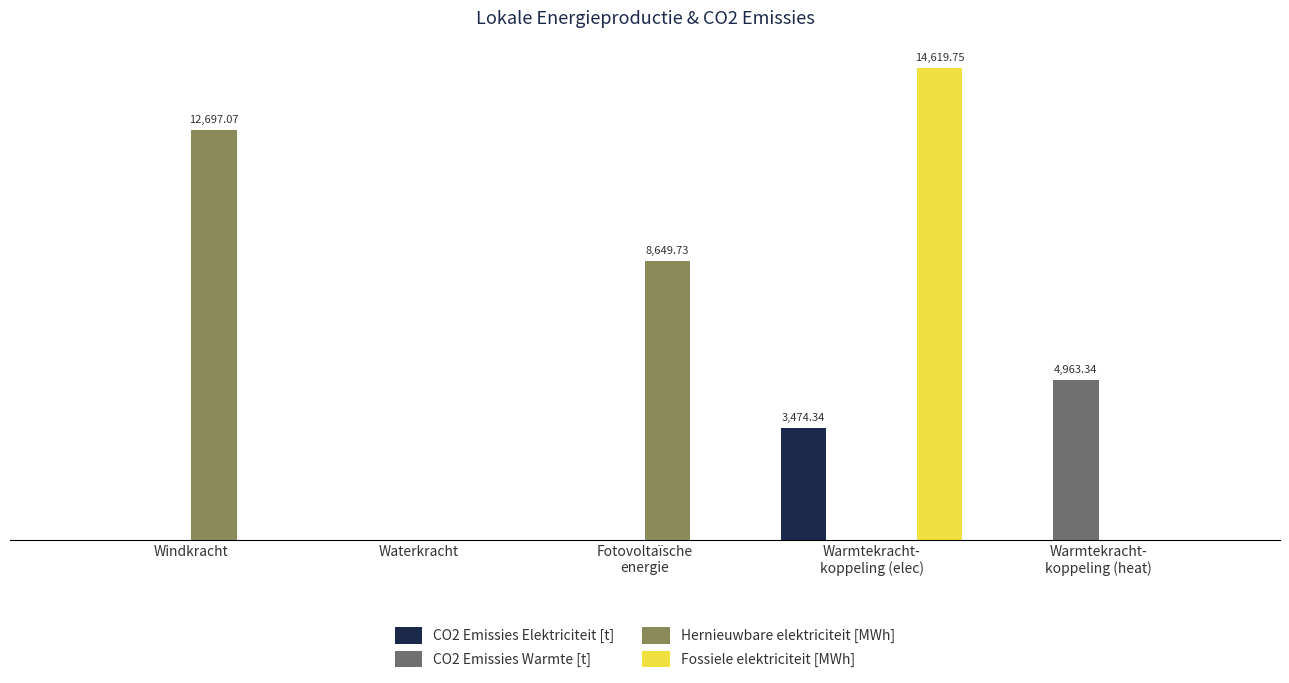

At which category is the sum across all series the highest?

Warmtekracht-
koppeling (elec)